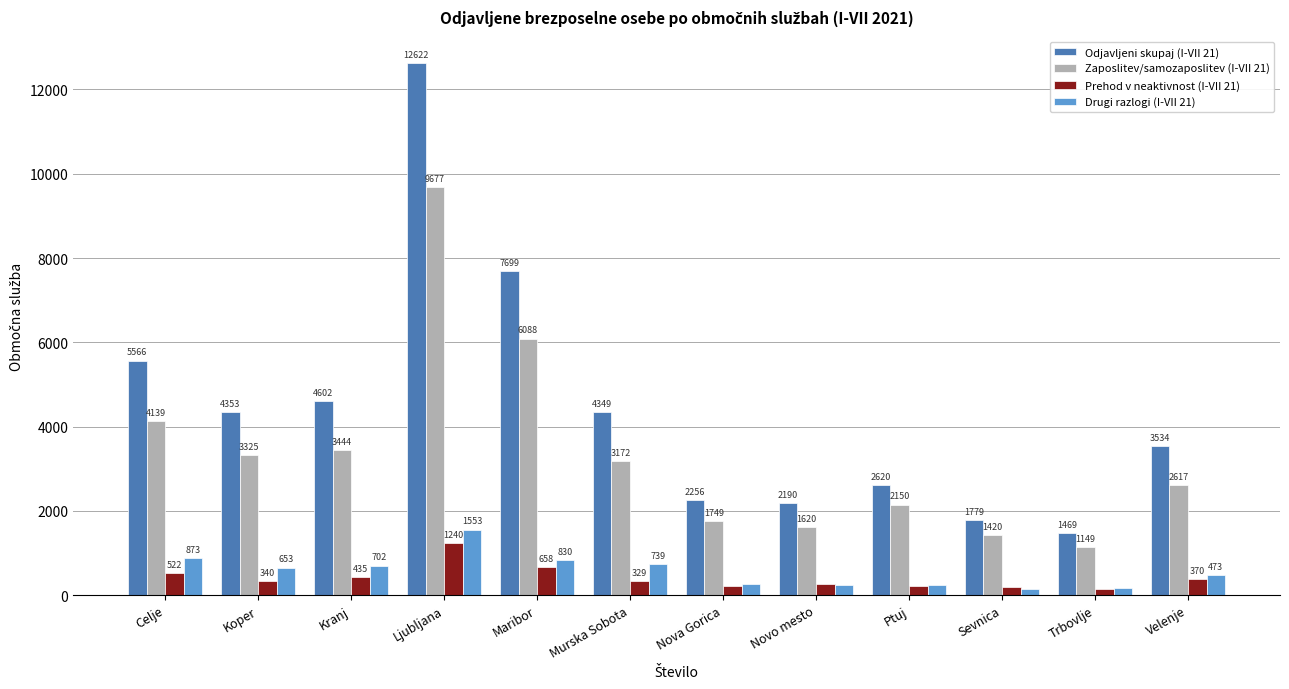

What is the smallest value displayed?

146